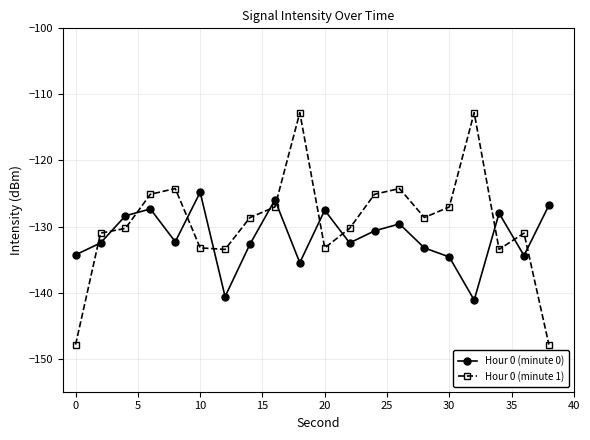

What is the value of the Hour 0 (minute 1) point at the 17th from the left?

-112.8